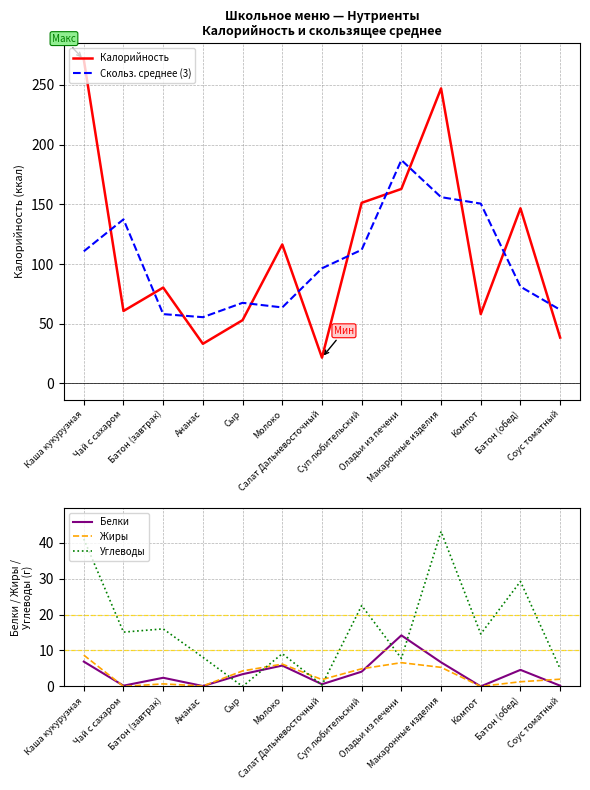

Which series ends up on top after the final intersection of Углеводы and Жиры?

Углеводы